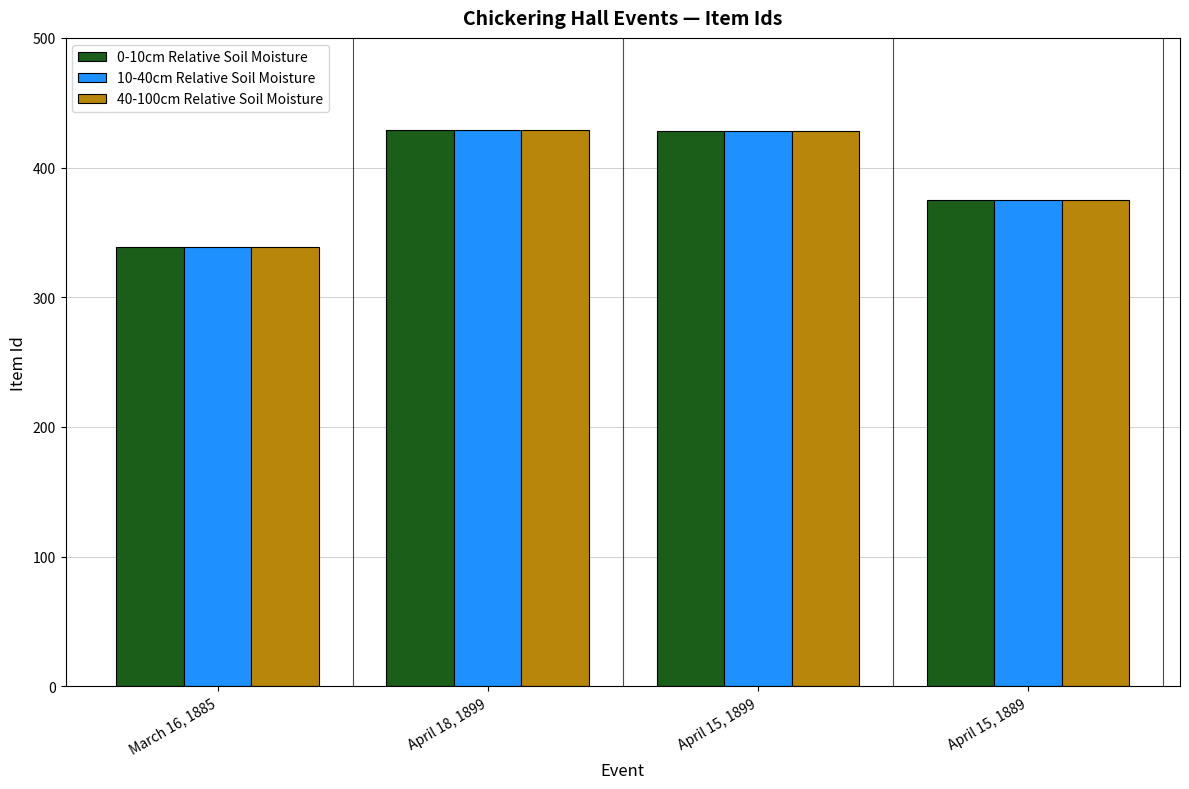

At which category does the chart reach its minimum across all series?

March 16, 1885